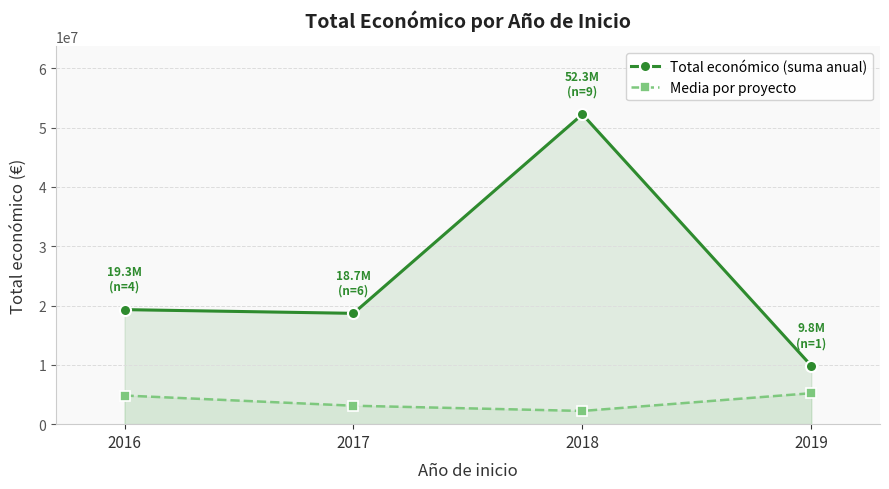

What is the lowest value of the Total económico (suma anual) series?

9847894